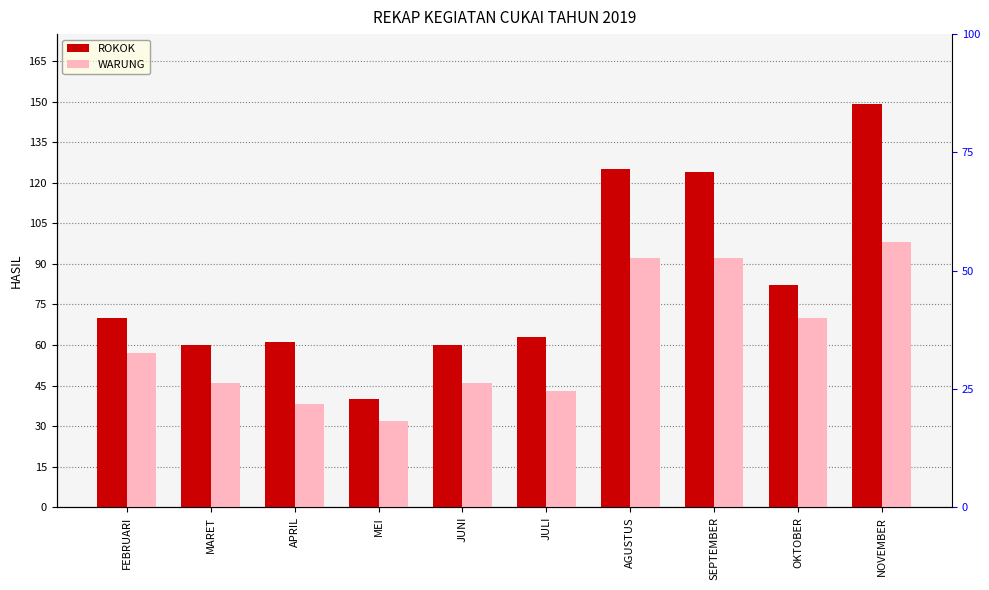

At which label does ROKOK first exceed 70?

AGUSTUS